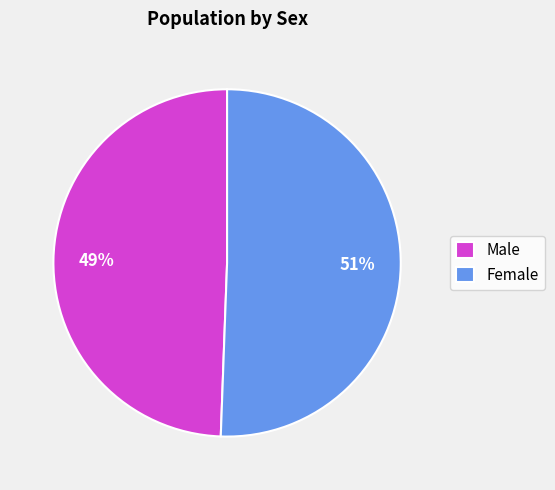

Rank the categories by value from highest to lowest.

Female, Male